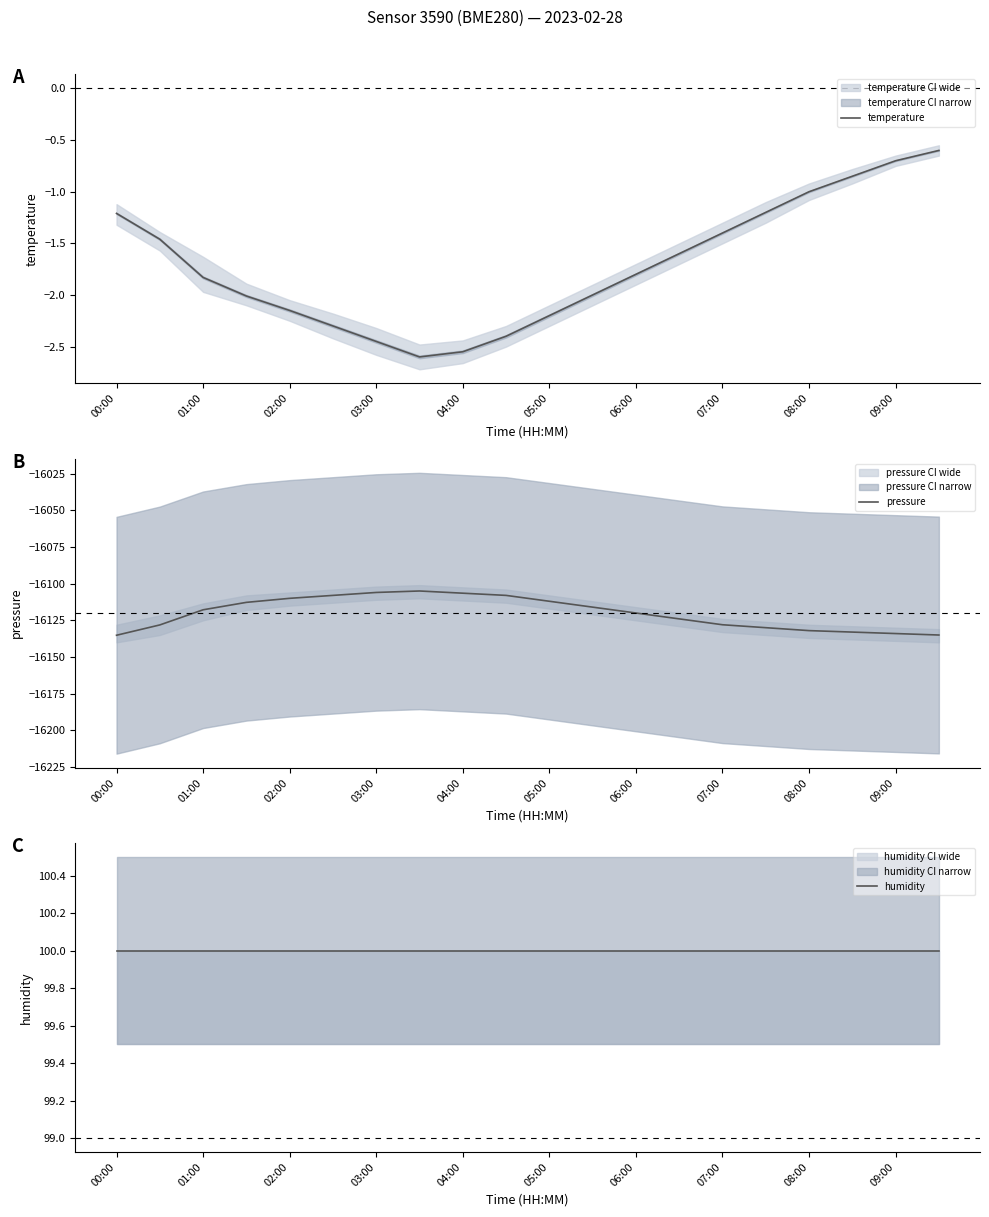

Is it true that temperature equals -1.7 at 00:00?

False